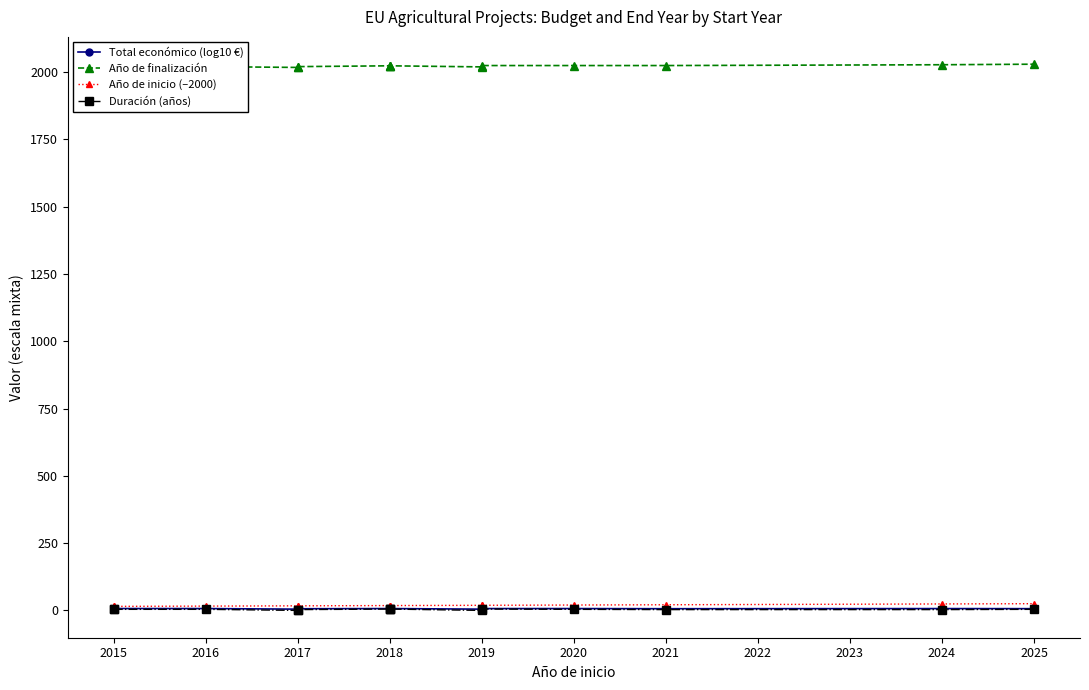

What is the average value of the Total económico (log10 €) series?

6.5